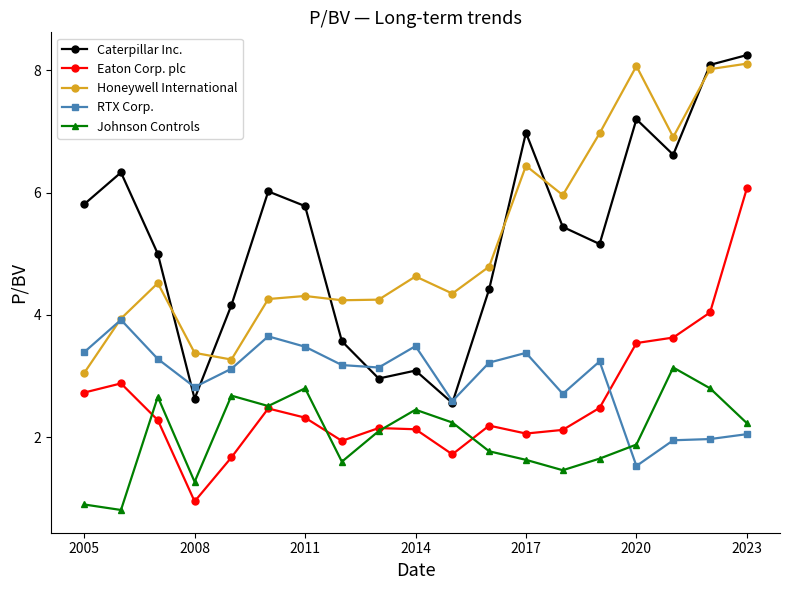

What is the sum of all Johnson Controls values?

38.6